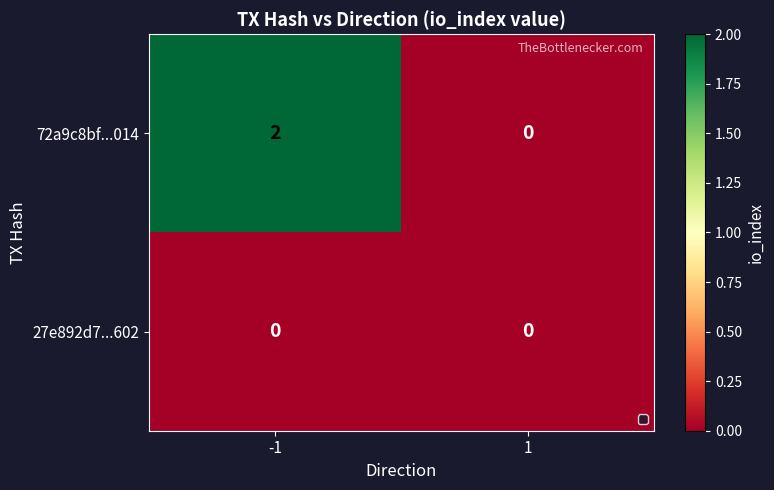

Rank the series by their average value, from highest to lowest.

72a9c8bf...014, 27e892d7...602